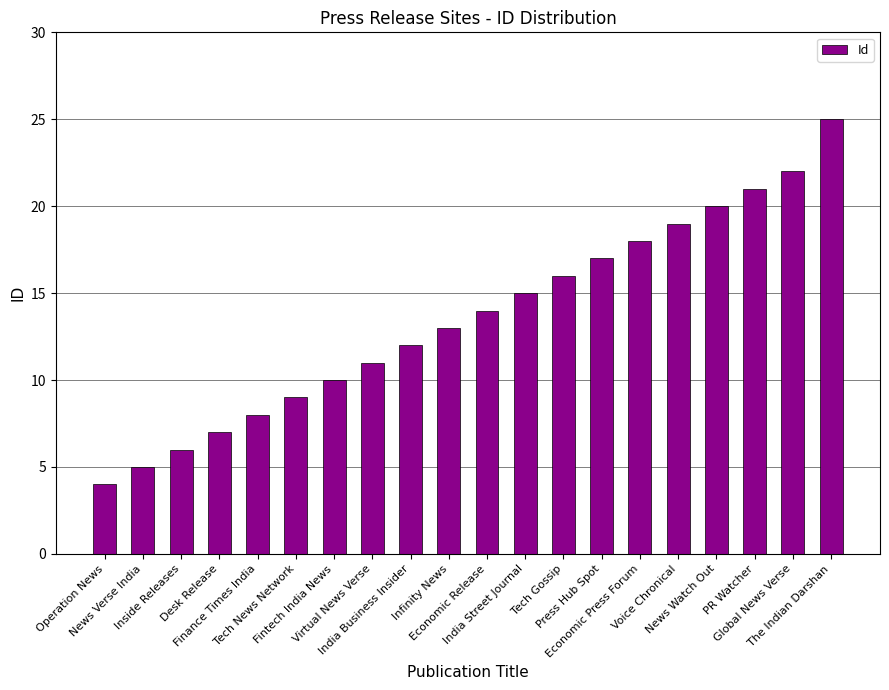

What is the sum of the values at Economic Release and Global News Verse?

36